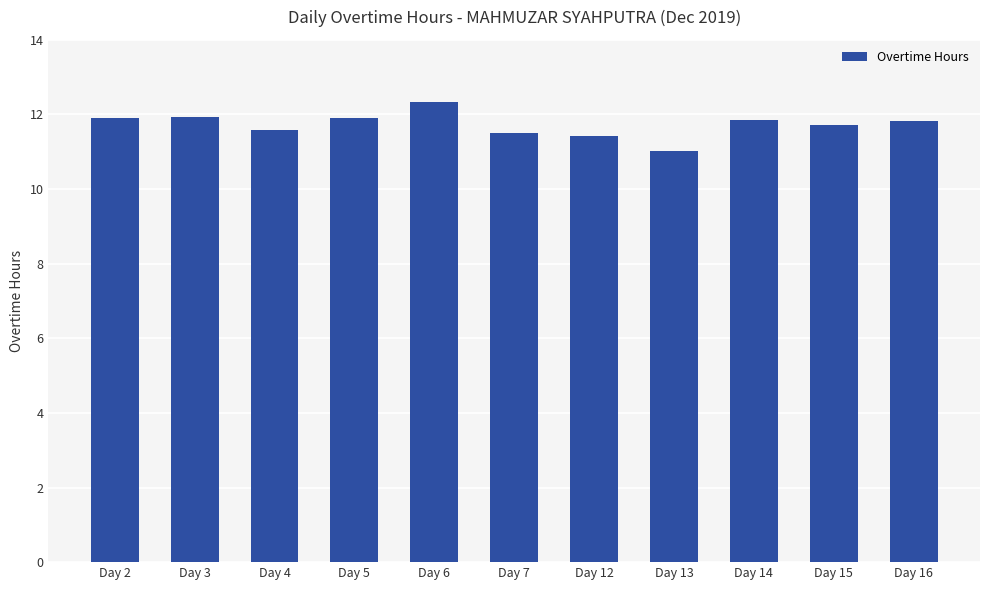

Does the chart contain stacked bars?

No